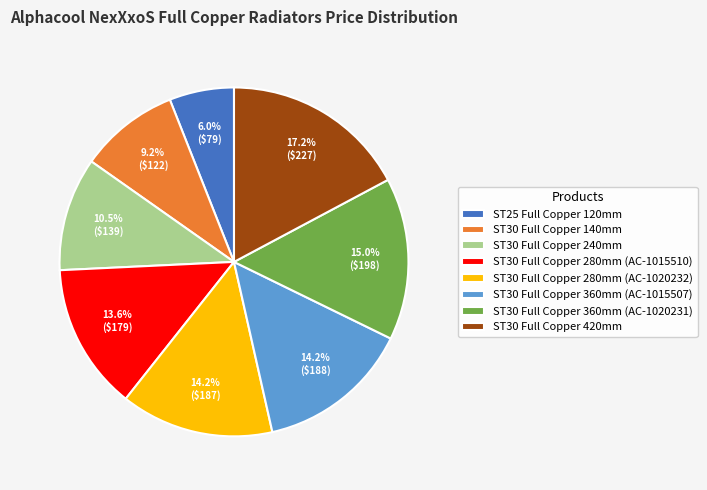

The ST30 Full Copper 140mm slice represents 24% of the pie. True or false?

False